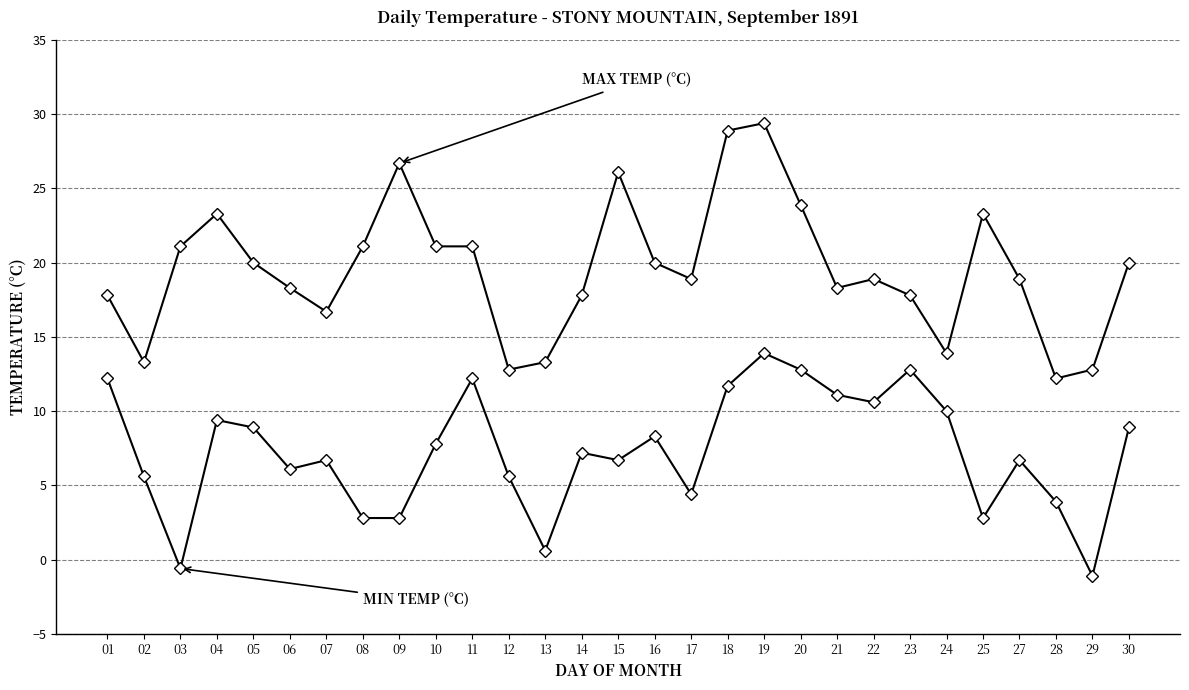

Reading left to right, transcribe all the data shown in this chart.

Max Temp (°C): 01=17.8	02=13.3	03=21.1	04=23.3	05=20.0	06=18.3	07=16.7	08=21.1	09=26.7	10=21.1	11=21.1	12=12.8	13=13.3	14=17.8	15=26.1	16=20.0	17=18.9	18=28.9	19=29.4	20=23.9	21=18.3	22=18.9	23=17.8	24=13.9	25=23.3	27=18.9	28=12.2	29=12.8	30=20.0
Min Temp (°C): 01=12.2	02=5.6	03=-0.6	04=9.4	05=8.9	06=6.1	07=6.7	08=2.8	09=2.8	10=7.8	11=12.2	12=5.6	13=0.6	14=7.2	15=6.7	16=8.3	17=4.4	18=11.7	19=13.9	20=12.8	21=11.1	22=10.6	23=12.8	24=10.0	25=2.8	27=6.7	28=3.9	29=-1.1	30=8.9